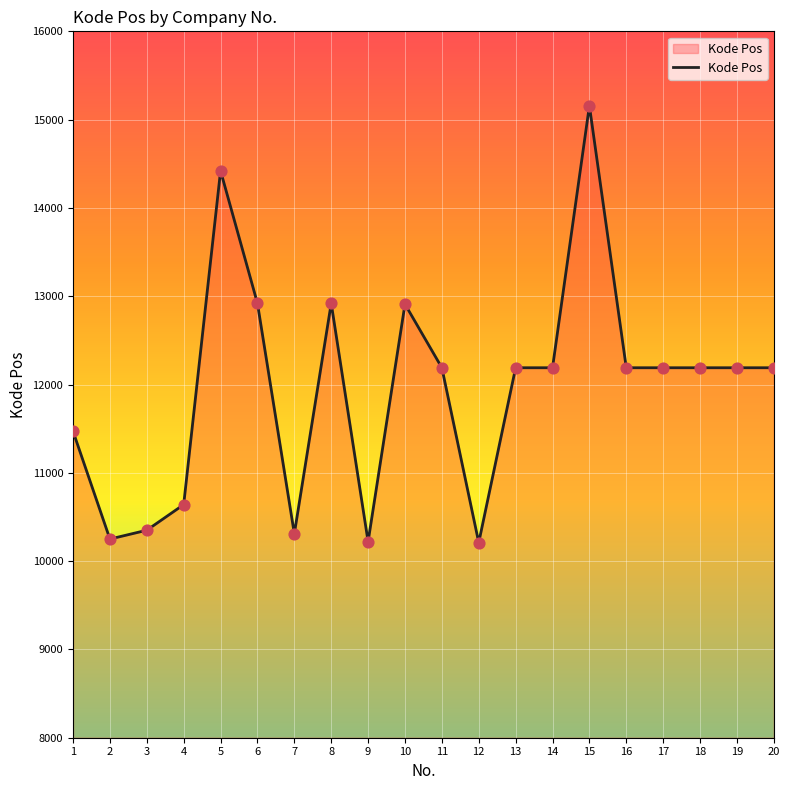

Approximately how many times larger is the value at 10 compared to 4?

1.2